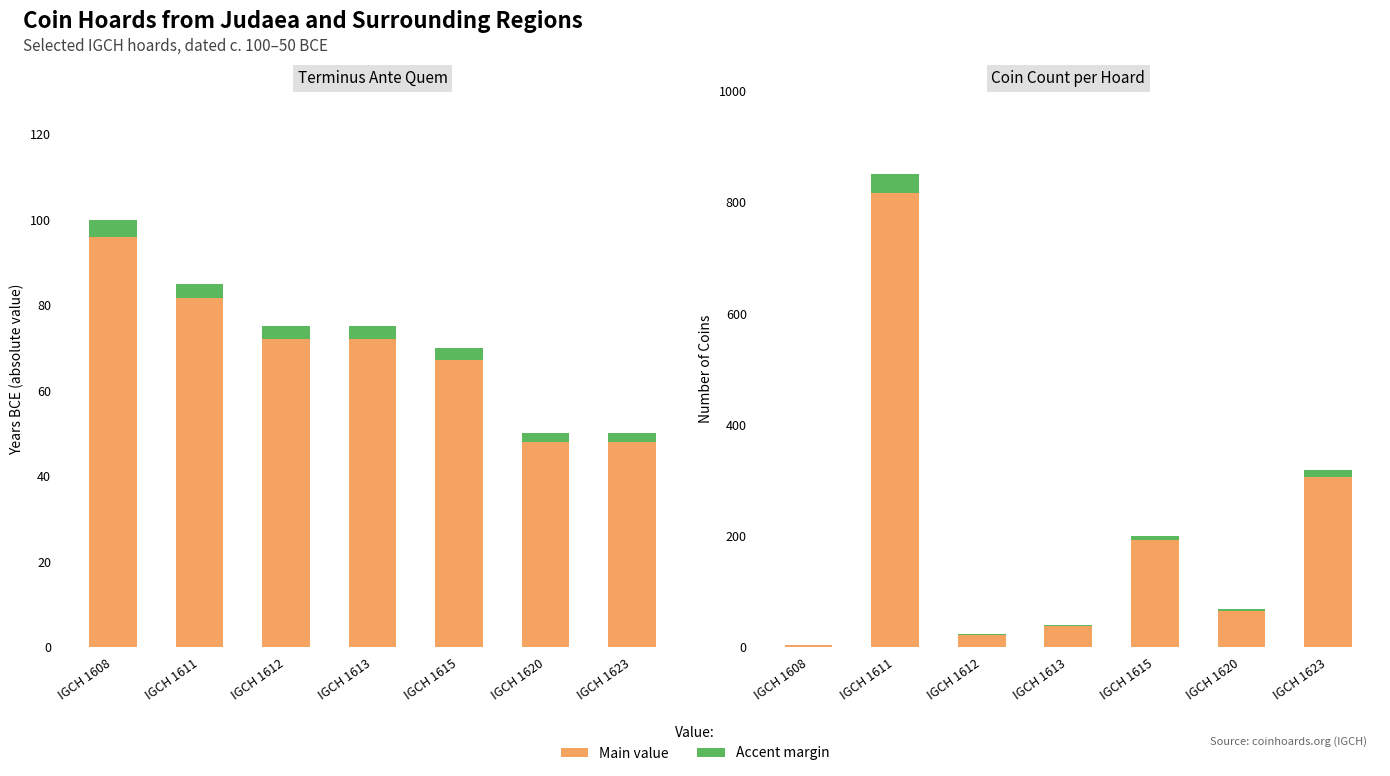

The Margin series shows 12.8 at IGCH 1623. True or false?

True